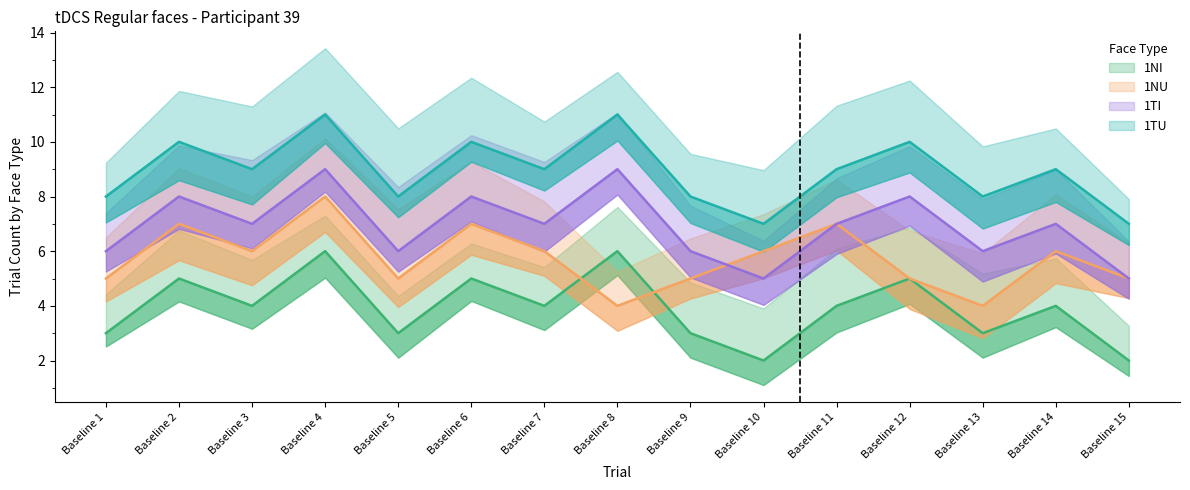

What is the difference between the NU values at Baseline 13 and Baseline 12?

1